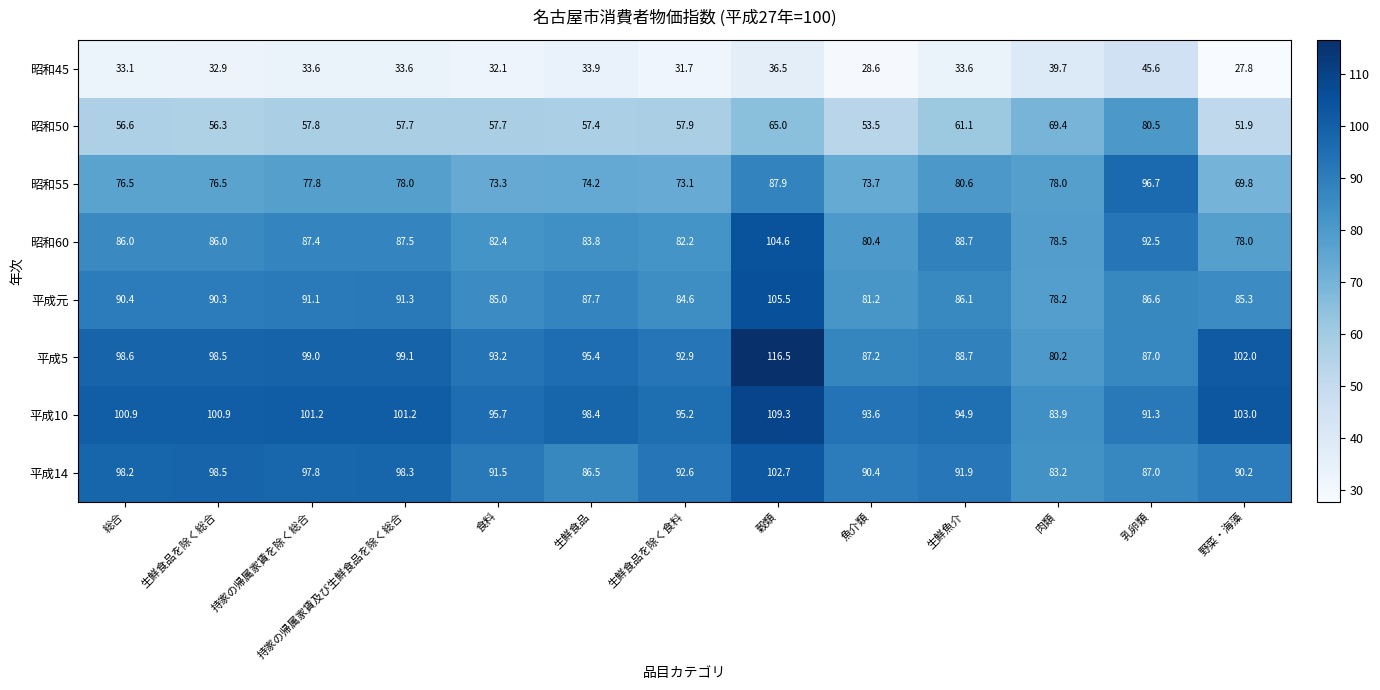

What is the total value across all series at 生鮮魚介?

625.6